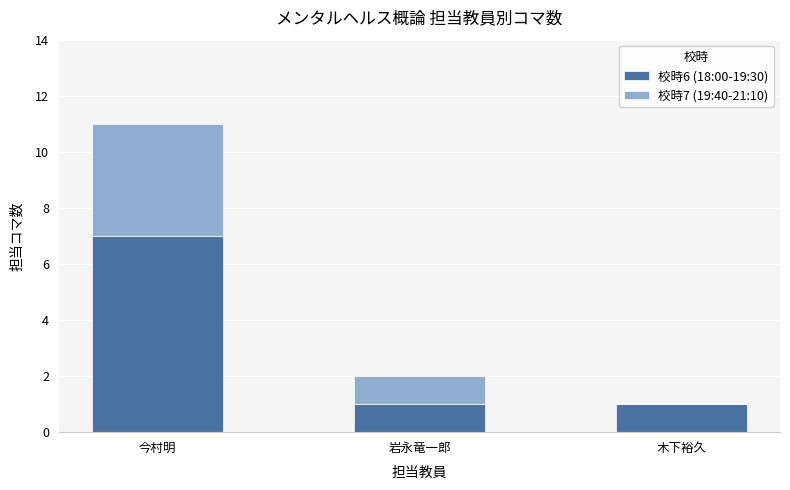

How many distinct data groups are displayed?

2